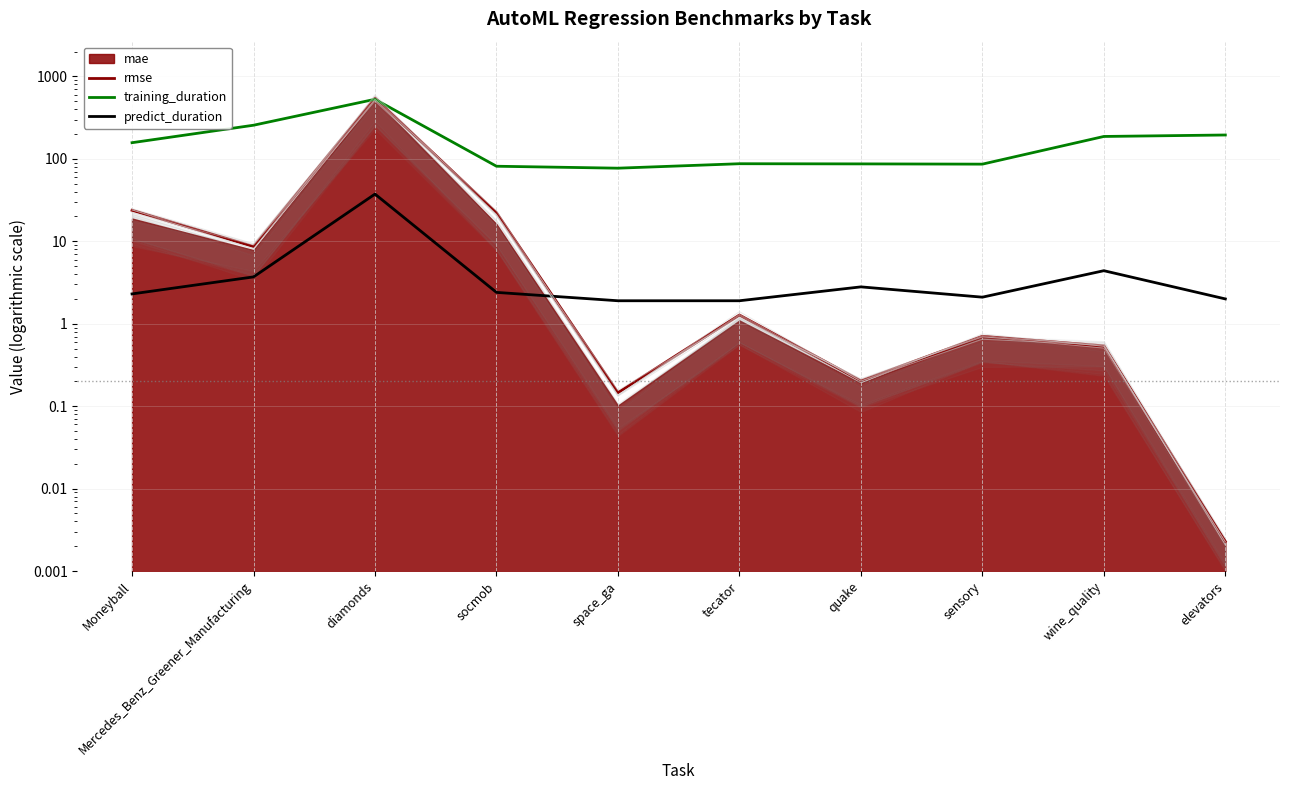

At which label is predict_duration closest to 19?

wine_quality